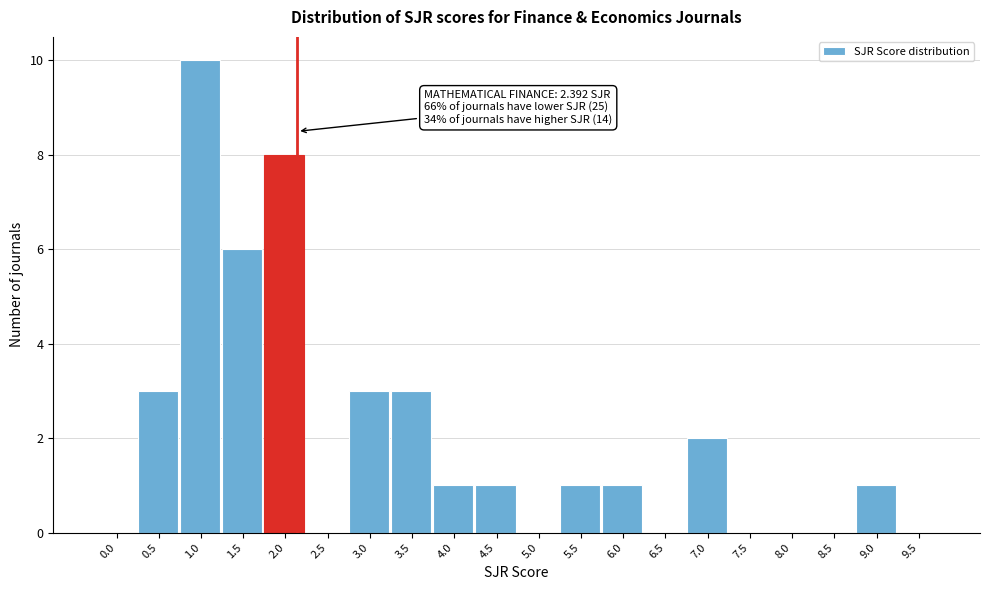

Reading left to right, what are all the values shown in this chart?

0.0=0	0.5=3	1.0=10	1.5=6	2.0=8	2.5=0	3.0=3	3.5=3	4.0=1	4.5=1	5.0=0	5.5=1	6.0=1	6.5=0	7.0=2	7.5=0	8.0=0	8.5=0	9.0=1	9.5=0